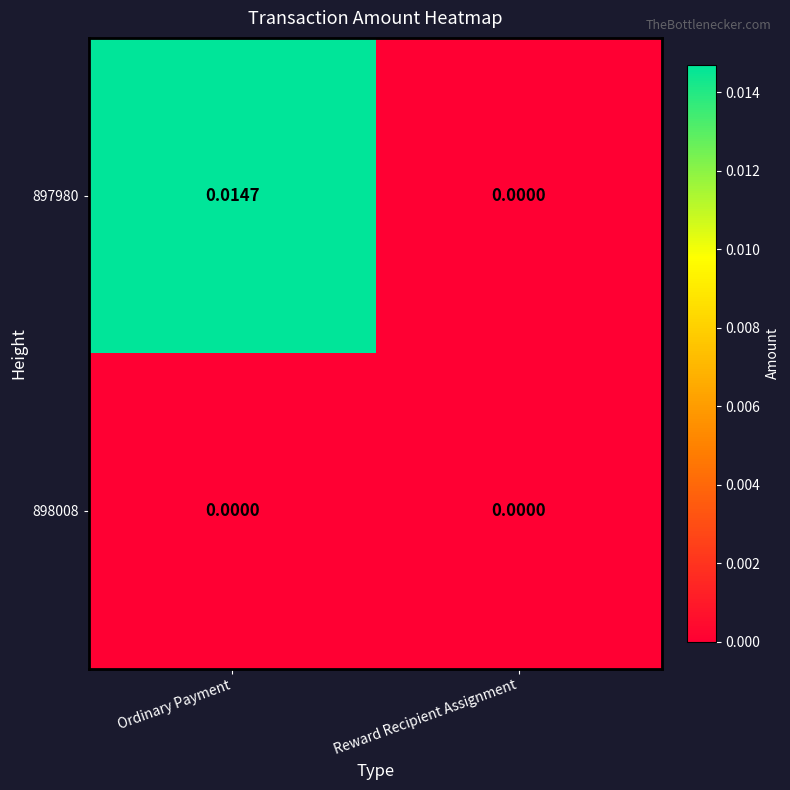

At which category is the sum across all series the highest?

Ordinary Payment